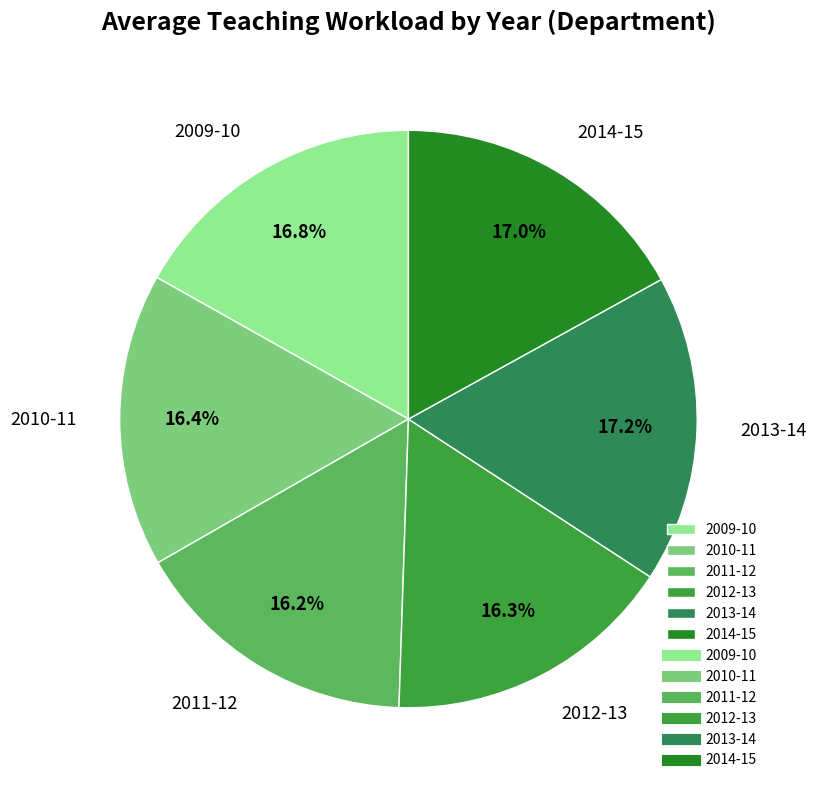

What is the ratio of the value at 2009-10 to the value at 2013-14?

1.0